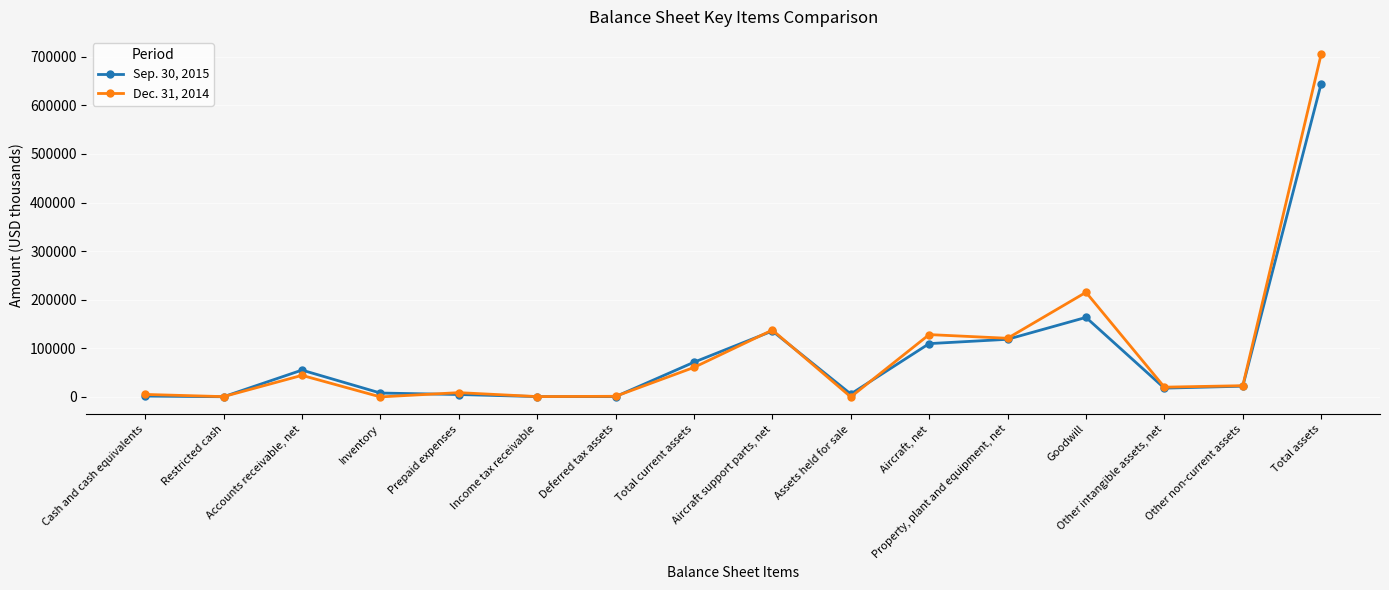

What is the difference between the second highest and second lowest values in the Sep. 30, 2015 series?

163021